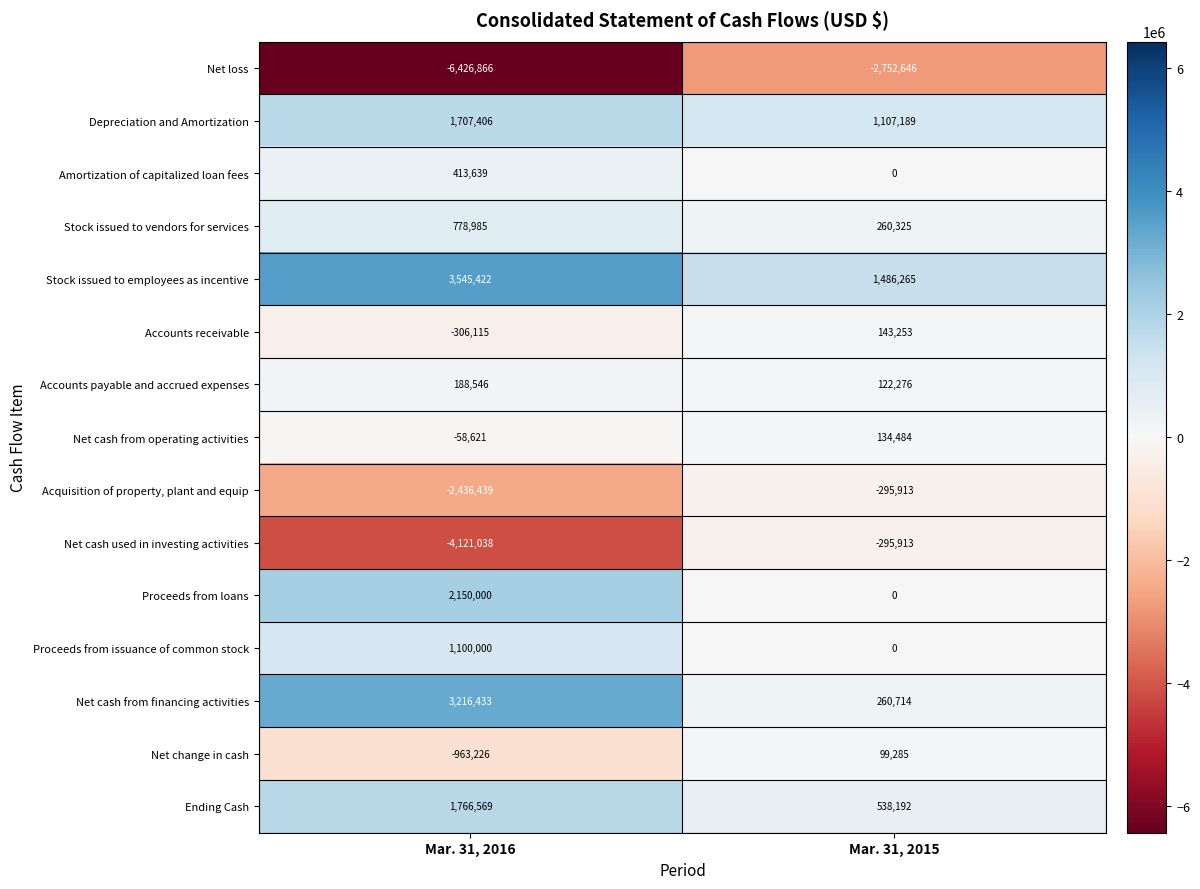

How many values in Net cash from operating activities are above zero?

1